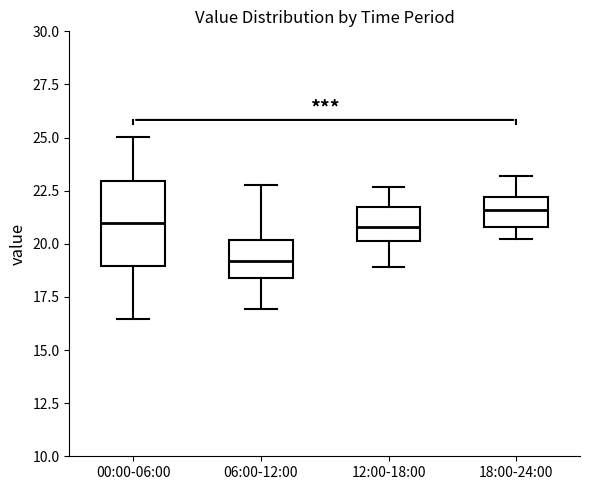

Reading left to right, transcribe this box plot: for each box, give where its median line is, the range the box spans, and where its two whiskers end, as read against the y-axis. The values are not printed on the chart, so give them approximately, as read against the axis.

00:00-06:00: median 21.0, box 19.0 to 23.0, whiskers 16.5 to 25.0
06:00-12:00: median 19.0, box 18.5 to 20.0, whiskers 17.0 to 23.0
12:00-18:00: median 21.0, box 20.0 to 21.5, whiskers 19.0 to 22.5
18:00-24:00: median 21.5, box 21.0 to 22.0, whiskers 20.0 to 23.0